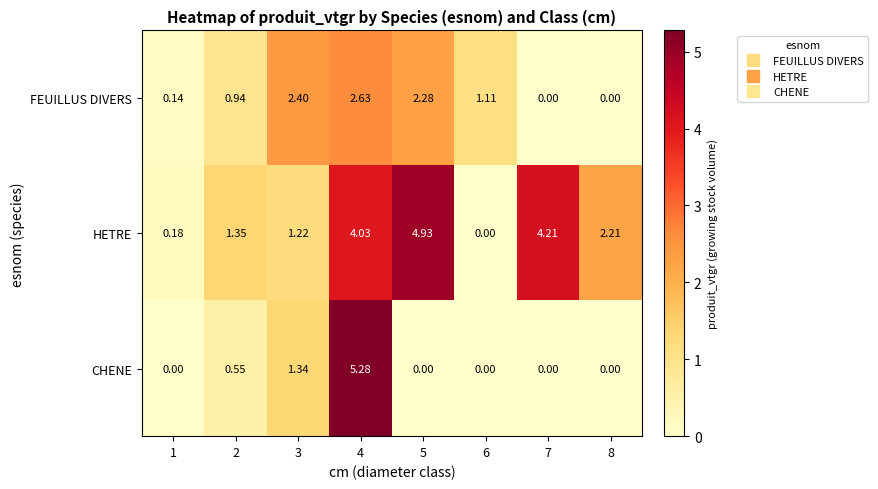

Which series has the largest range (max minus min)?

CHENE